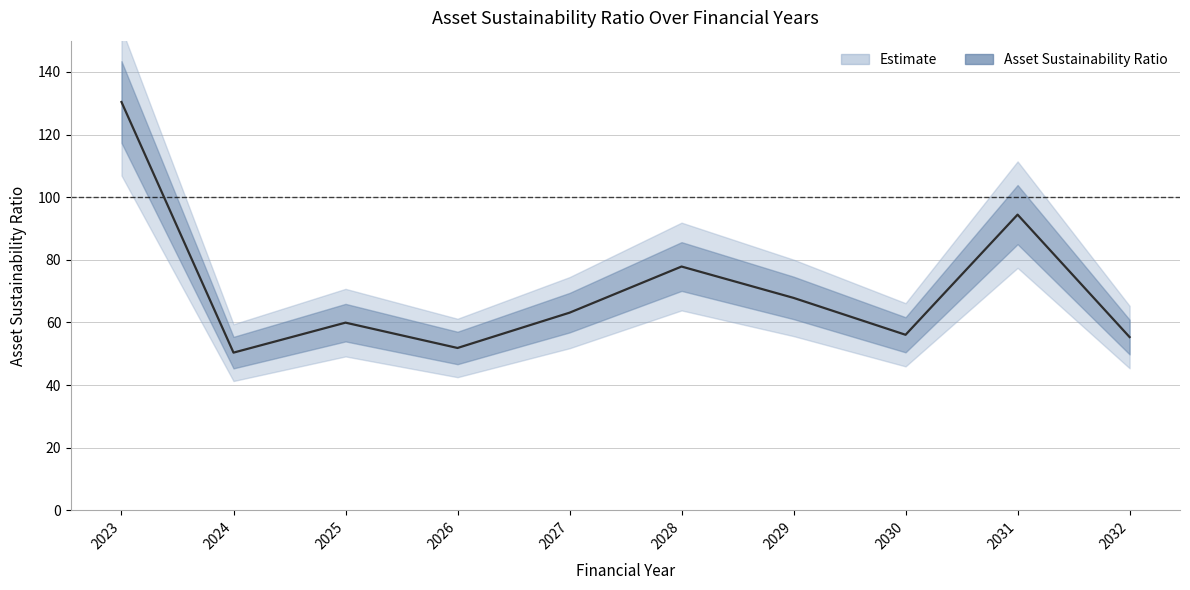

Which category has the highest value across all series?

2023